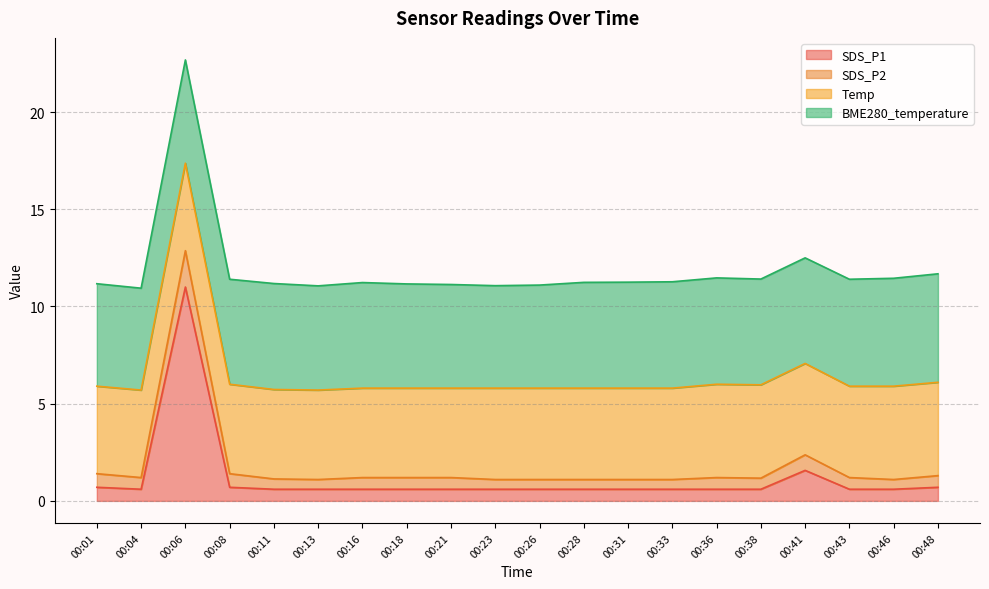

Which category has the lowest value in the SDS_P1 series?

00:04